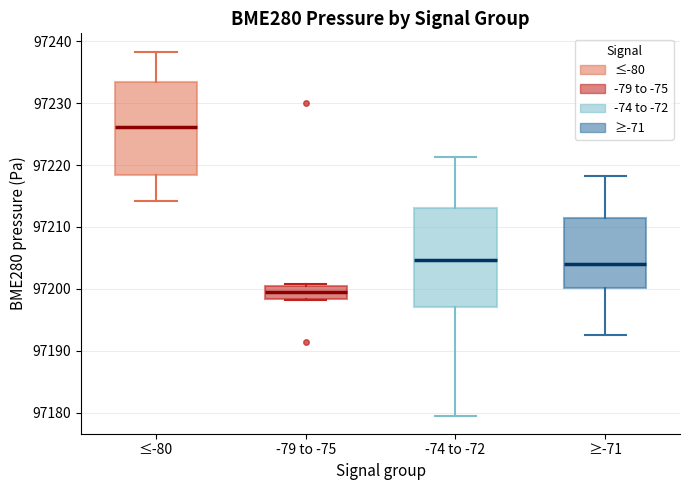

Where is the lower edge of the box for -74 to -72 on the y-axis? The values are not printed on the chart, so give them approximately, as read against the axis.

97197